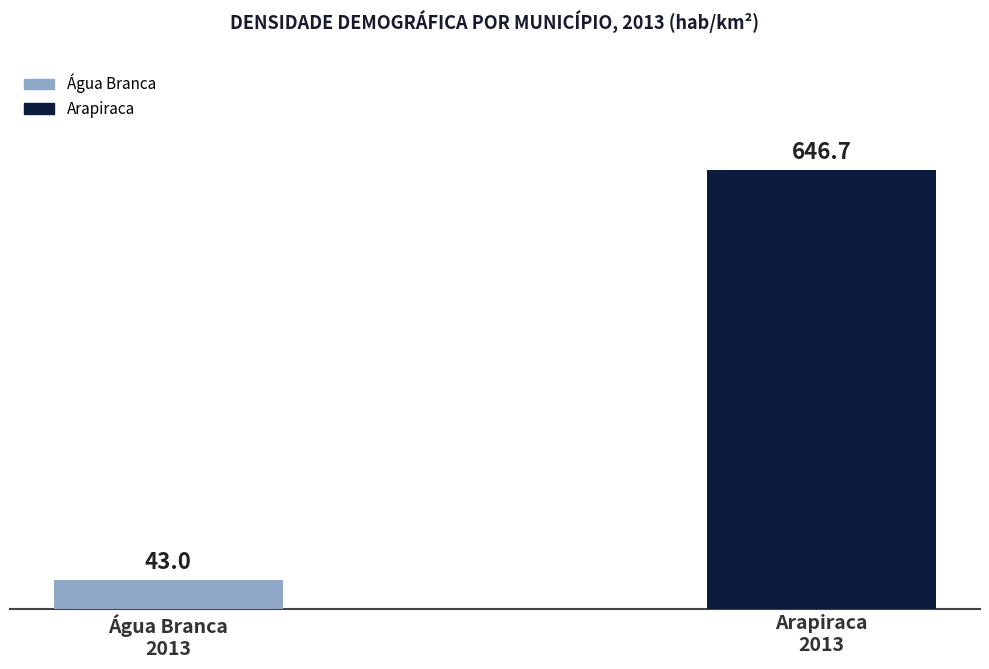

What is the value of the 2nd bar from the left?

646.7